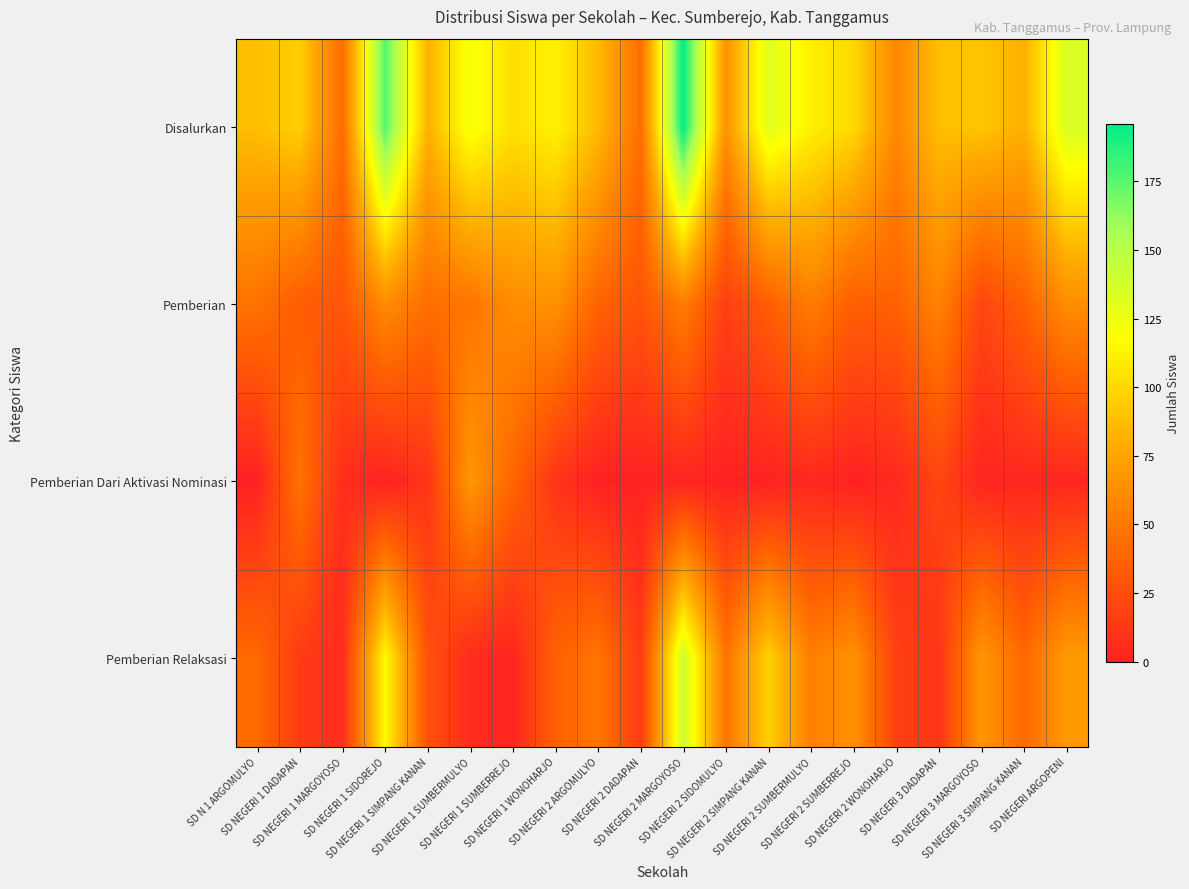

Rank the series by their maximum value, from highest to lowest.

Disalurkan, Pemberian Relaksasi, Pemberian Dari Aktivasi Nominasi, Pemberian